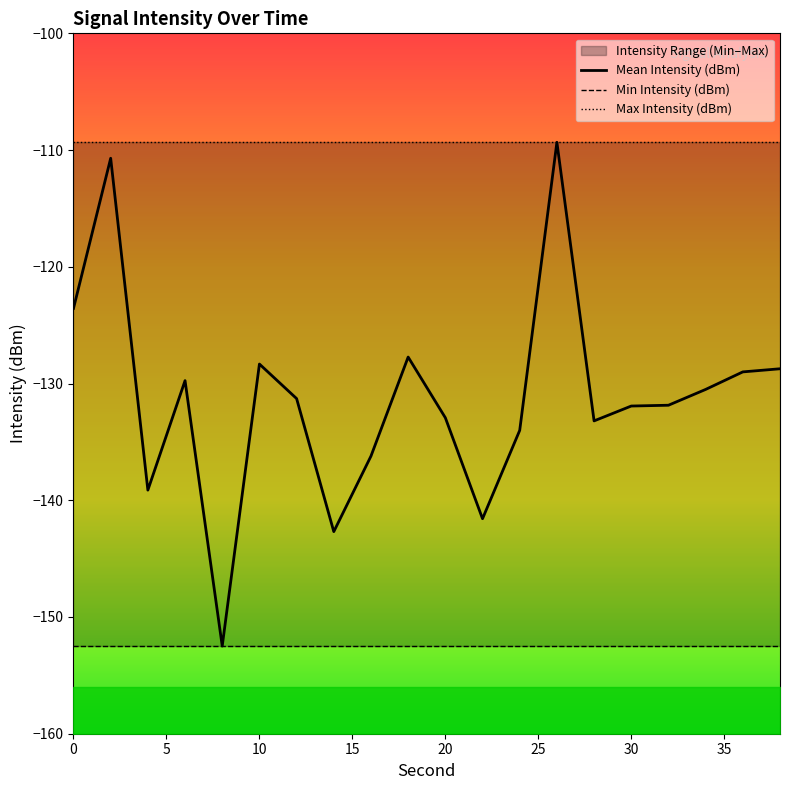

How many data points in Mean Intensity (dBm) are less than -131?

11